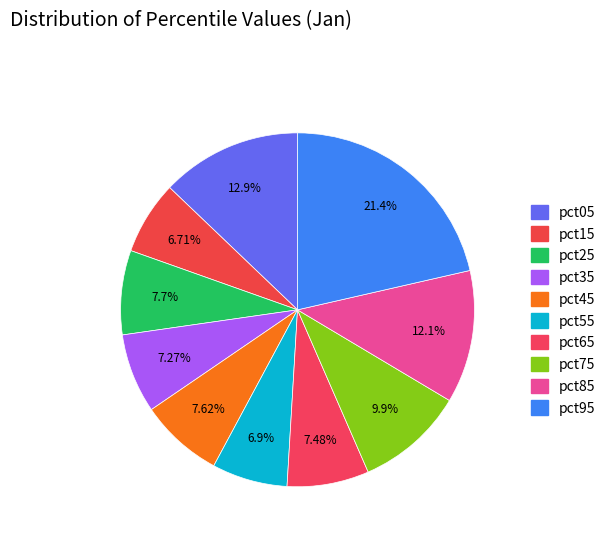

Do pct75 and pct55 together represent more than half of the pie?

No